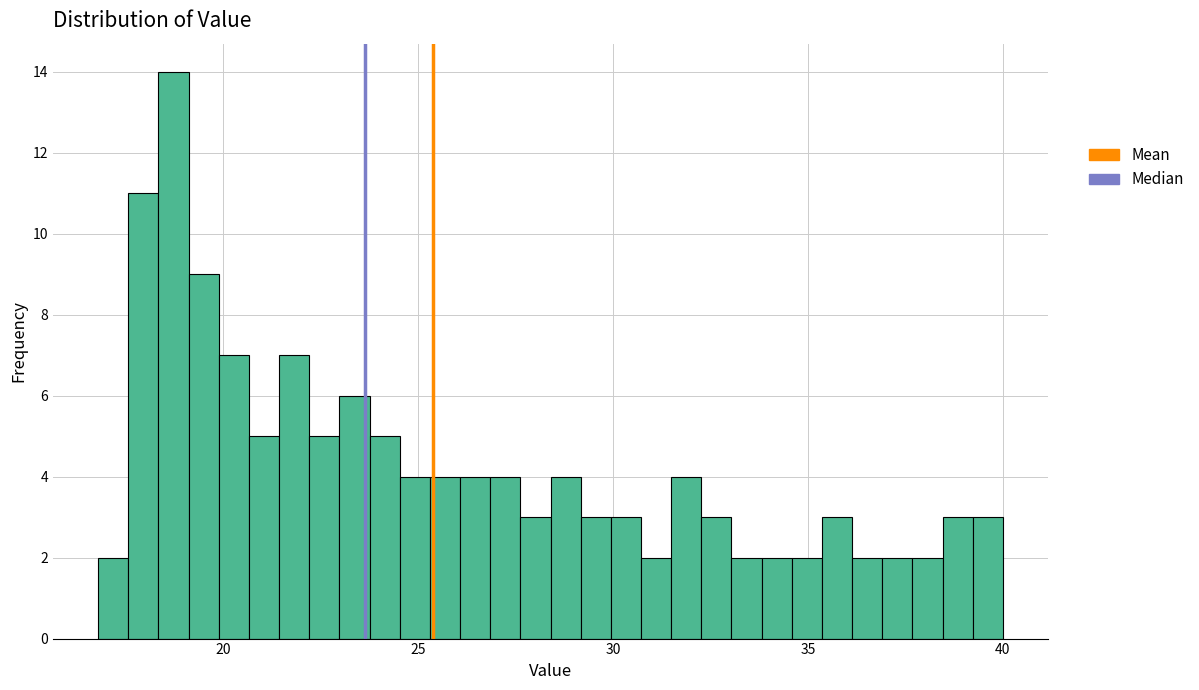

Read against the x-axis, roughly where is the centre of the tallest bar?

18.5